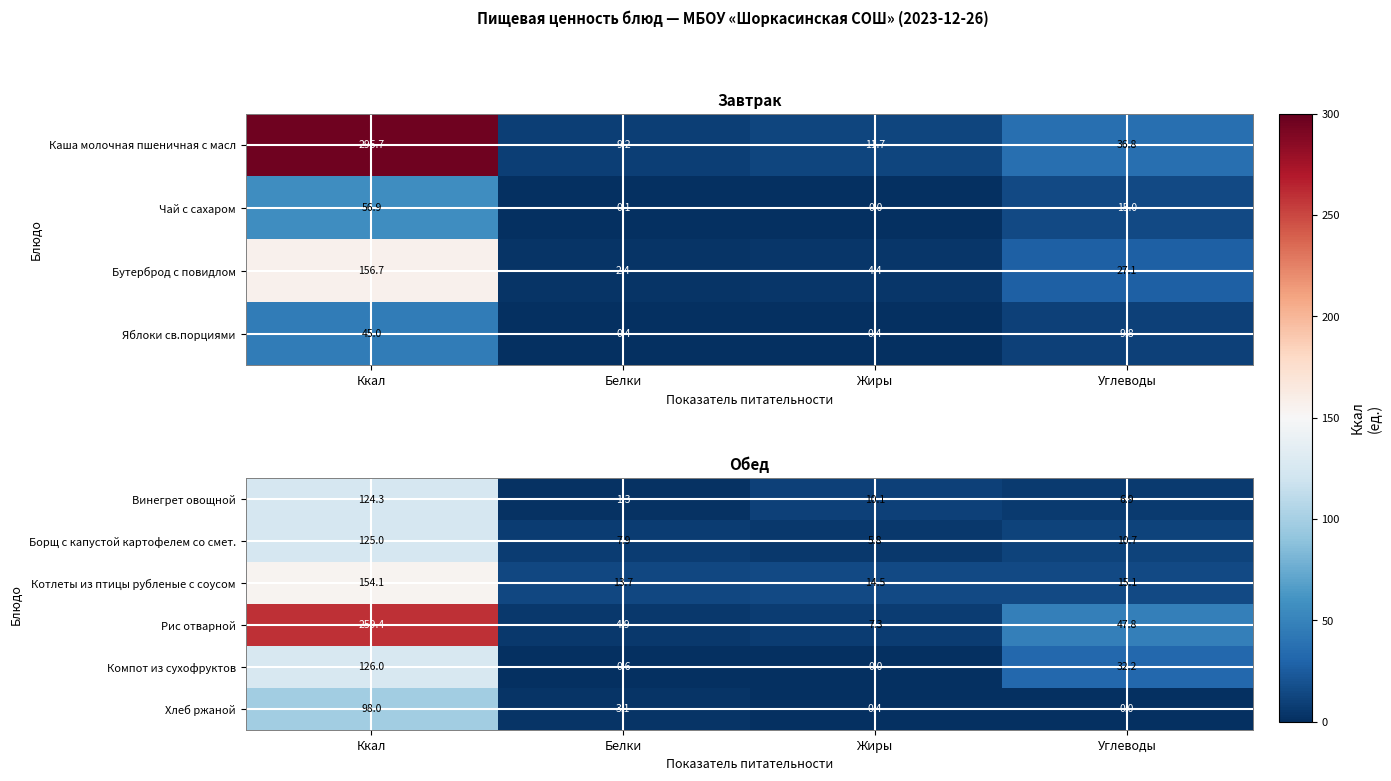

Is it true that Рис отварной equals 4.9 at Белки?

True